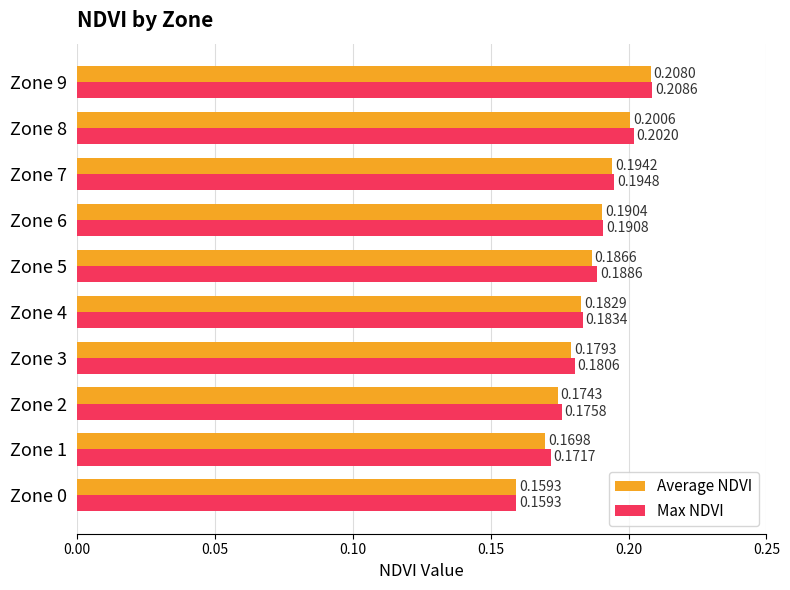

What is the total value across all series at Zone 5?

0.4